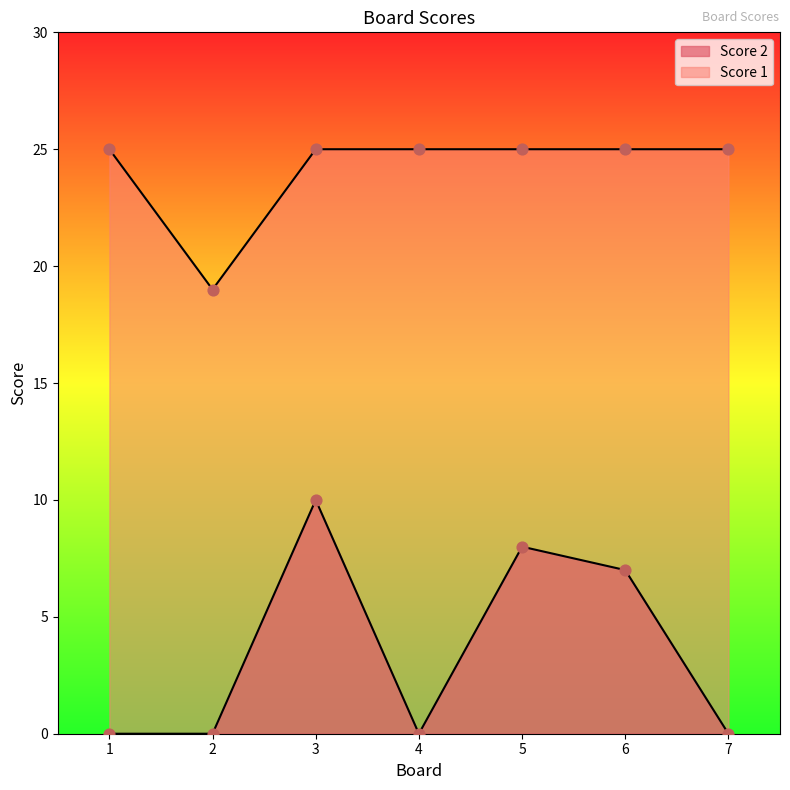

Which series contains the highest Y value?

Score 1